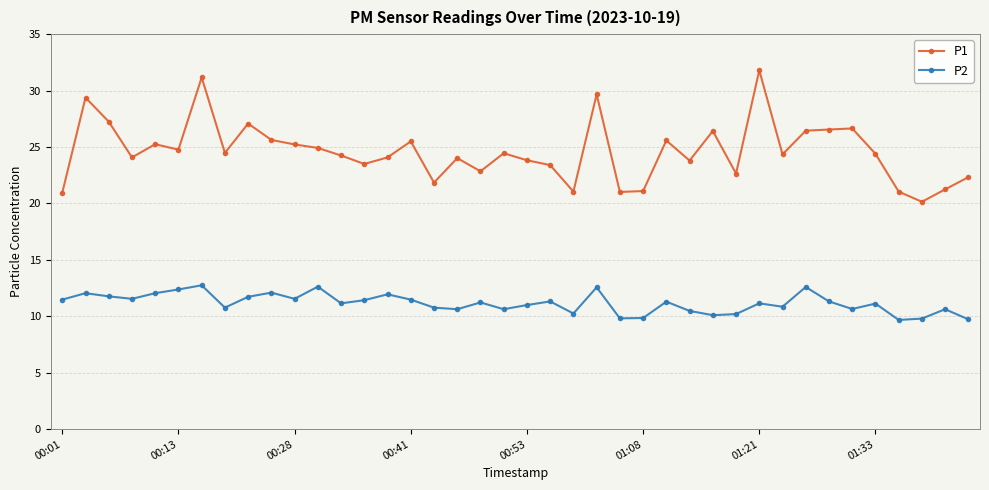

Rank the series by their average value, from lowest to highest.

P2, P1